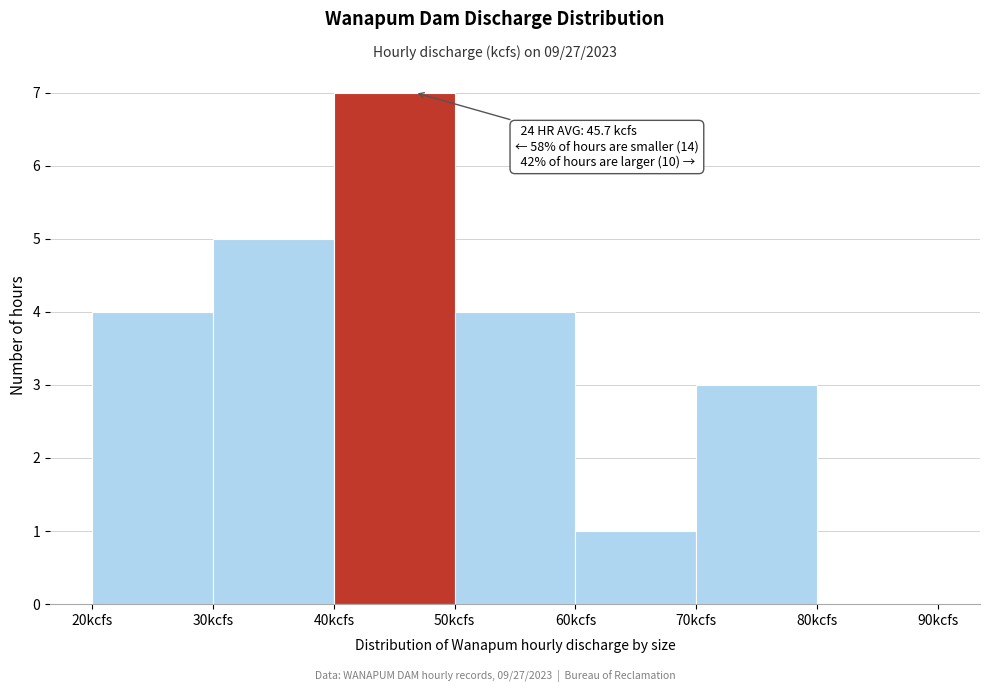

Over which range of the x-axis is the bar tallest?

40 to 50